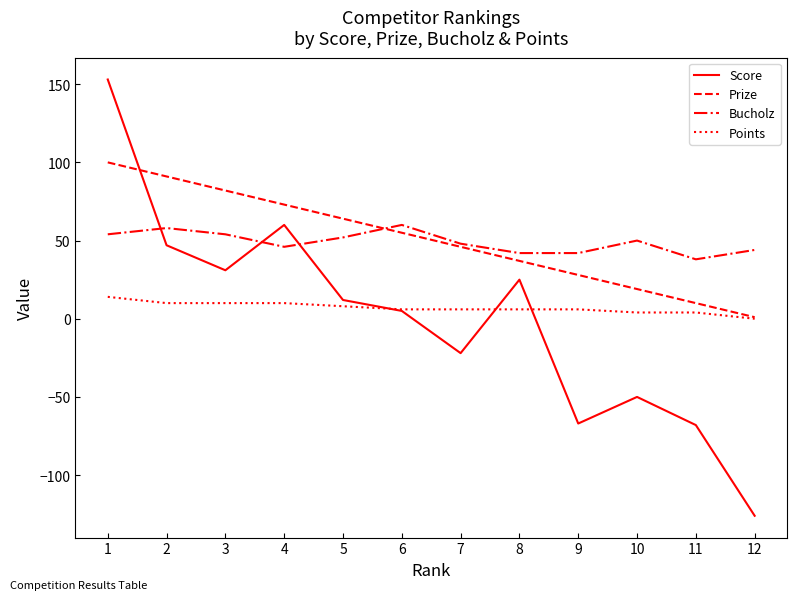

List the series in order of their peak value, highest first.

Score, Prize, Bucholz, Points